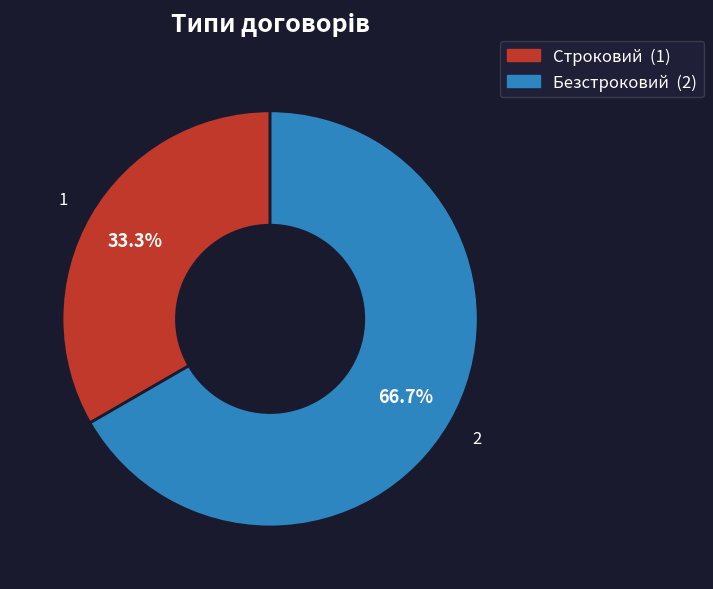

Is it true that Строковий is 33% of the pie?

True